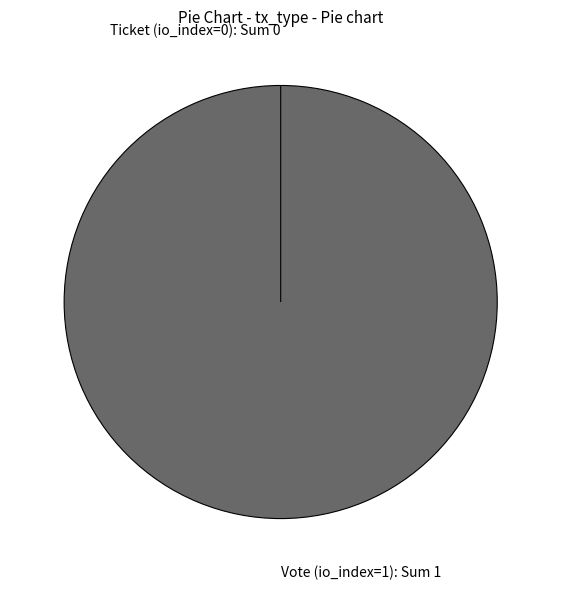

Rank the categories by value from highest to lowest.

Vote (io_index=1), Ticket (io_index=0)